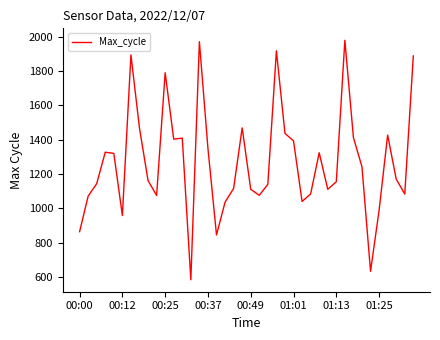

What is the difference between the maximum and minimum values?

1395